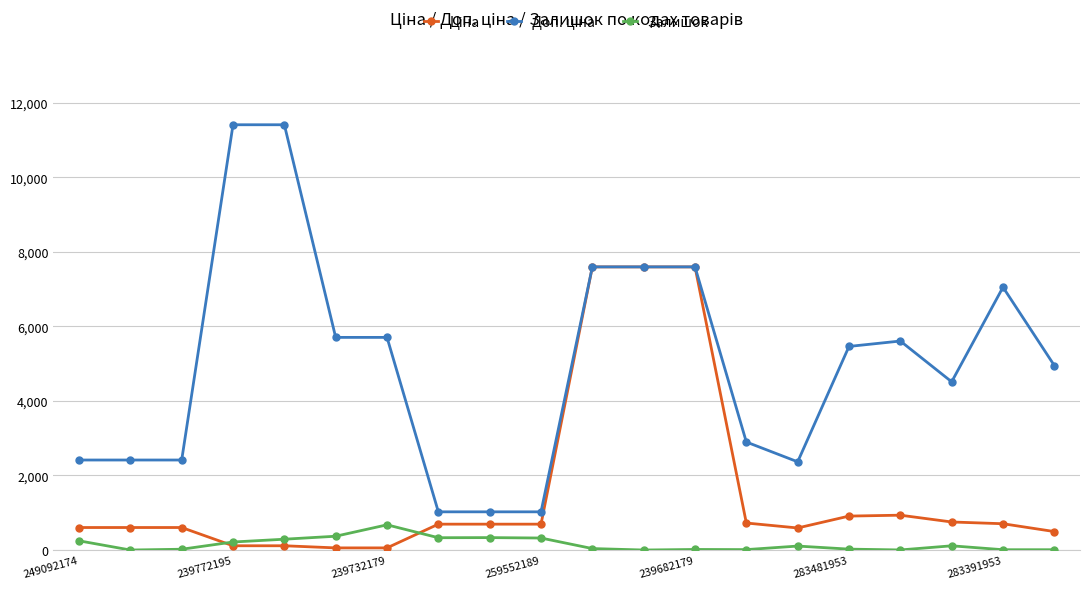

True or false: Залишок has more than 1 interior local peaks.

True